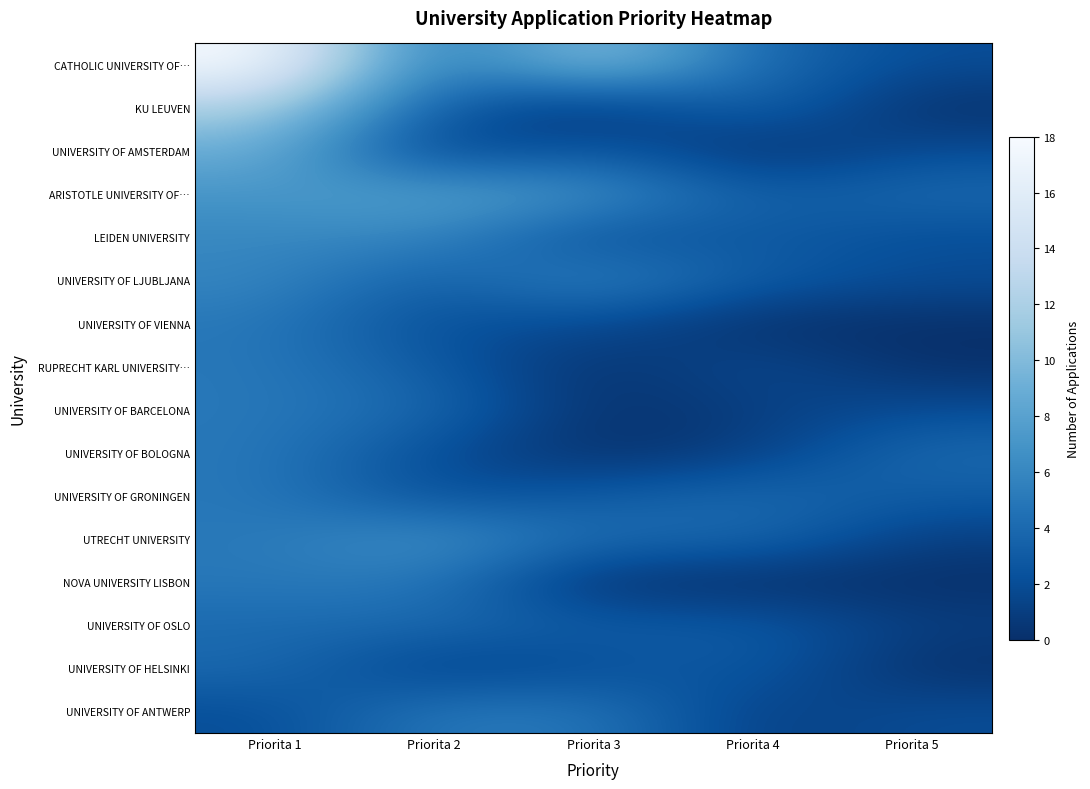

Which has a higher value, Priorita 2 or Priorita 3?

Priorita 3